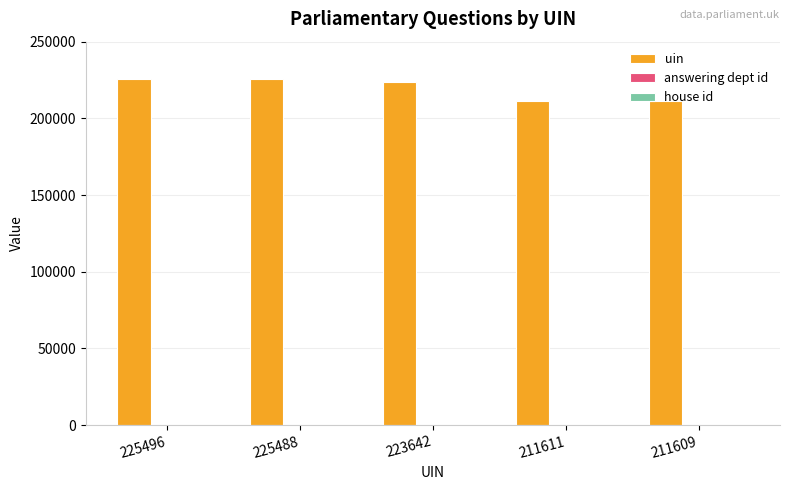

Which series has the largest total across all categories?

uin